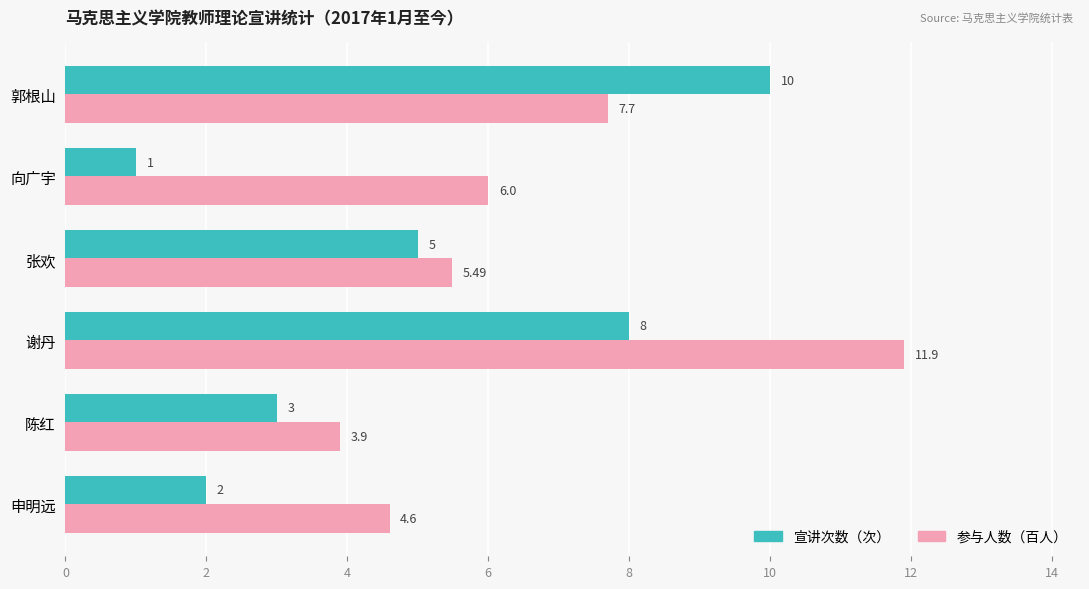

At which label is 宣讲次数（次） closest to 5?

张欢